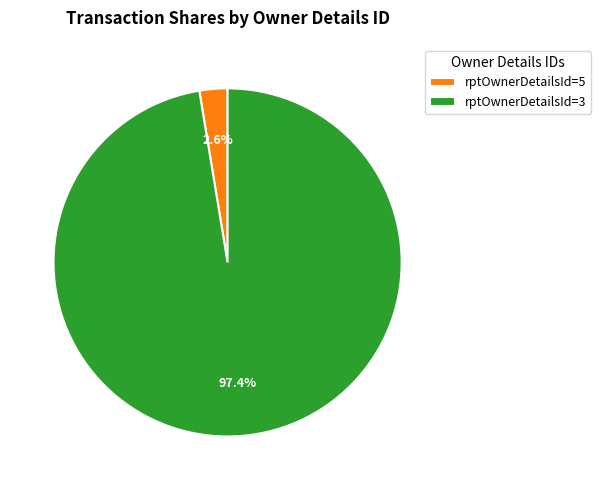

Count the number of slices in the pie.

2